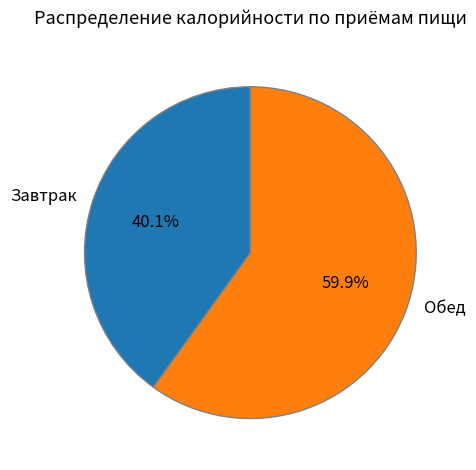

True or false: Обед accounts for 60% of the total.

True